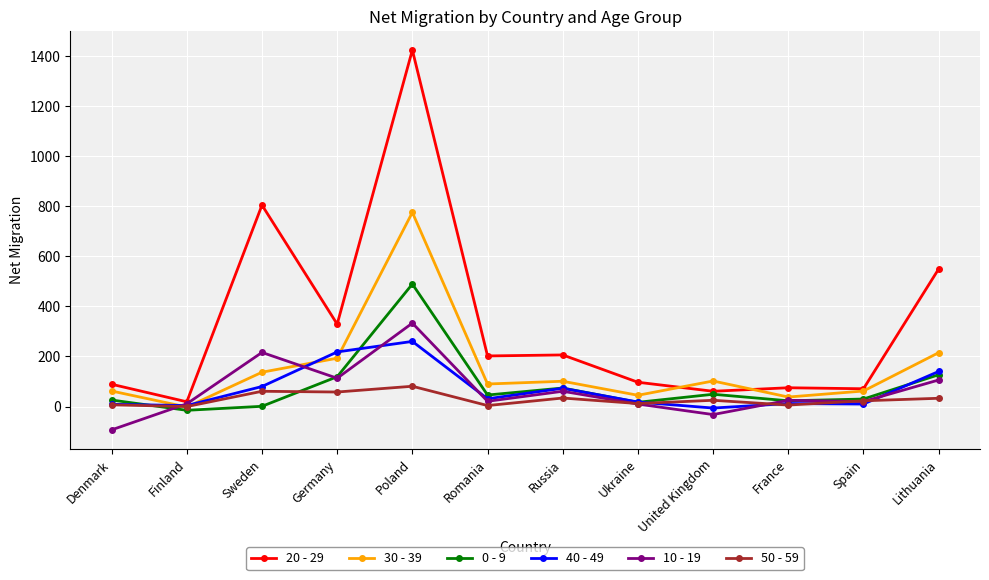

Which series has the largest total across all categories?

20 - 29